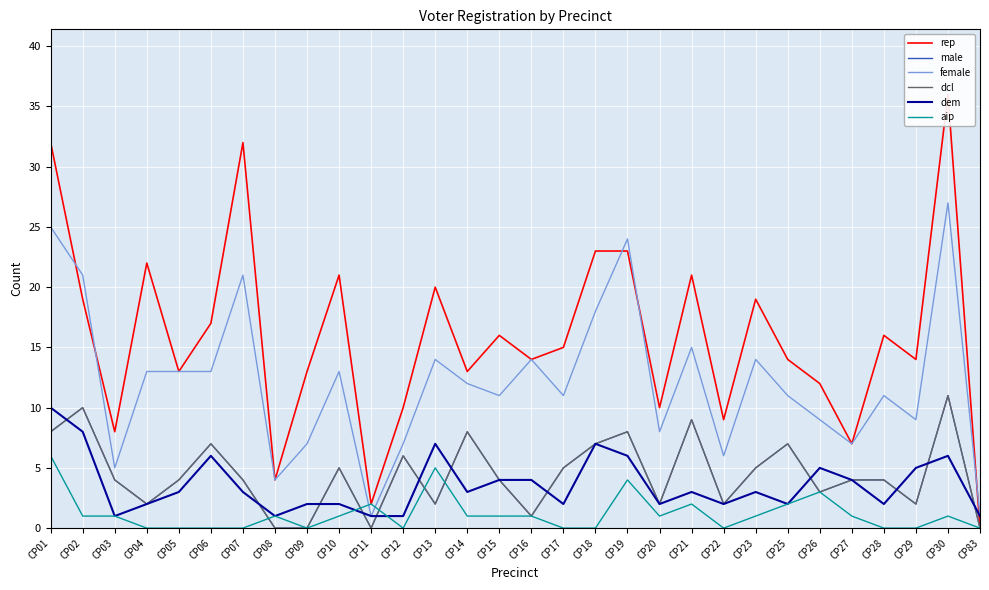

At how many categories does at least one series exceed 35?

1